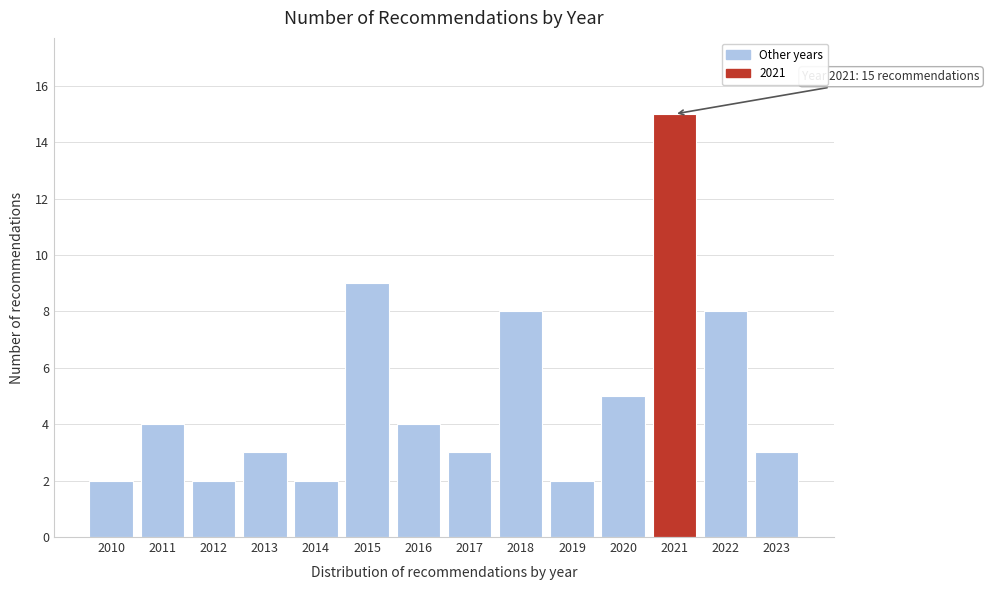

Reading right to left, list all the values displayed in this chart.

2023=3	2022=8	2021=15	2020=5	2019=2	2018=8	2017=3	2016=4	2015=9	2014=2	2013=3	2012=2	2011=4	2010=2